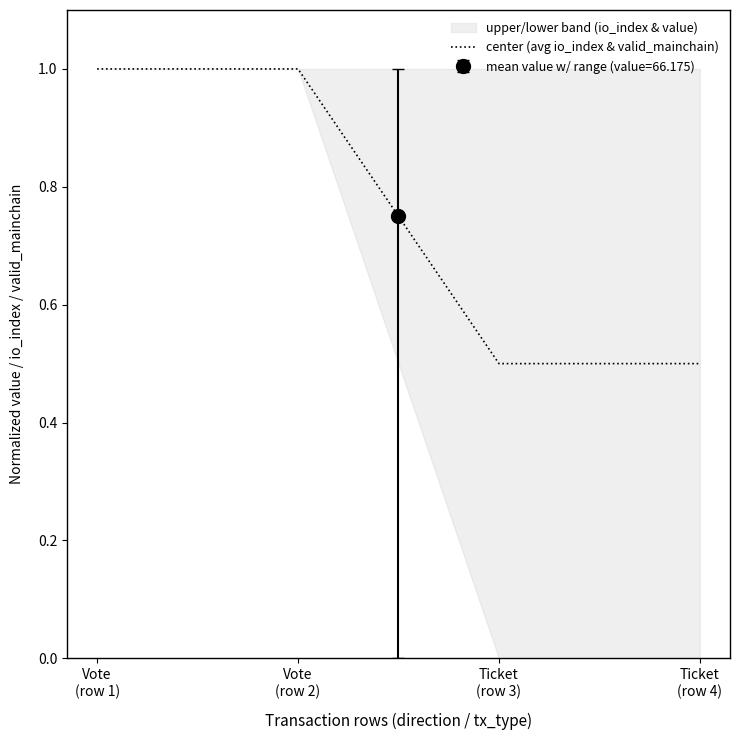

Reading left to right, list all the values displayed in this chart.

Vote
(row 1)=1.0	Vote
(row 2)=1.0	Ticket
(row 3)=0.5	Ticket
(row 4)=0.5